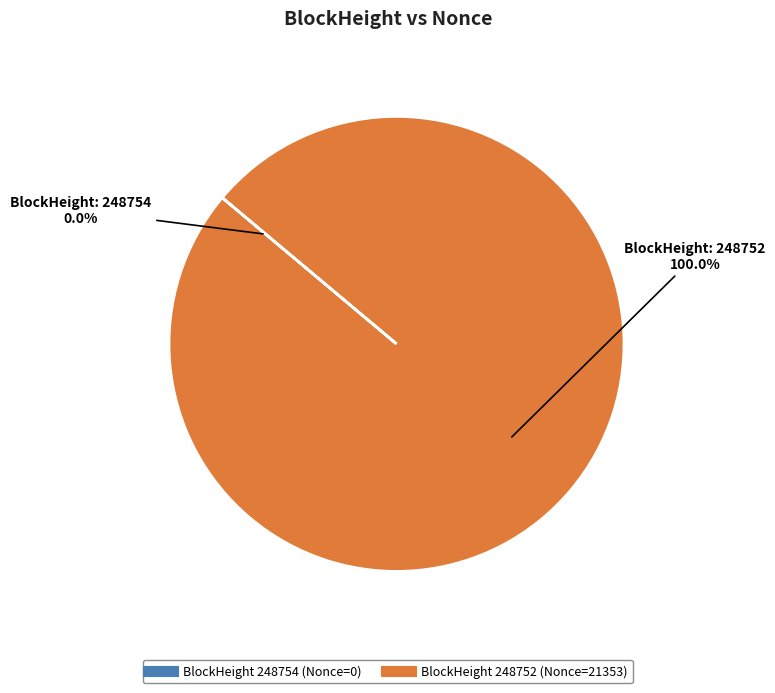

To the nearest percent, what is the combined percentage of 248754 and 248752?

100%